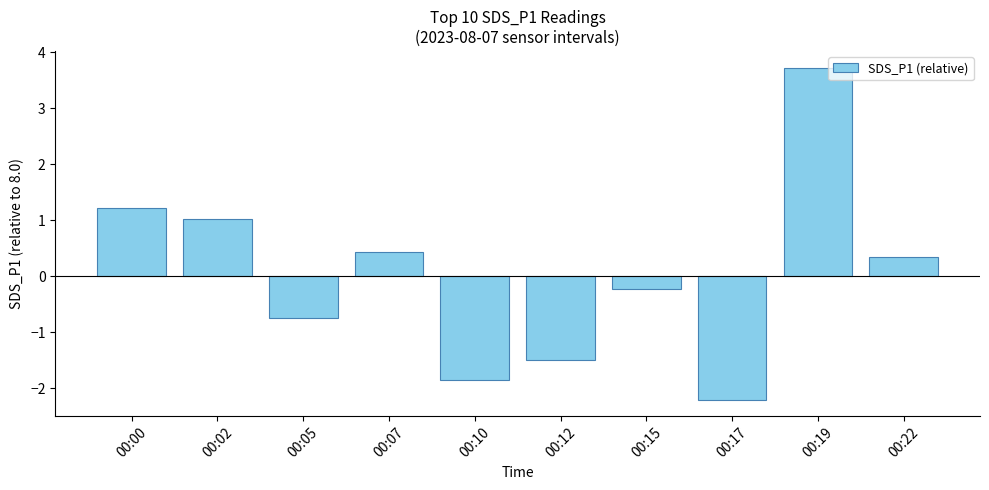

What is the change in value from 00:00 to 00:19?

+2.5